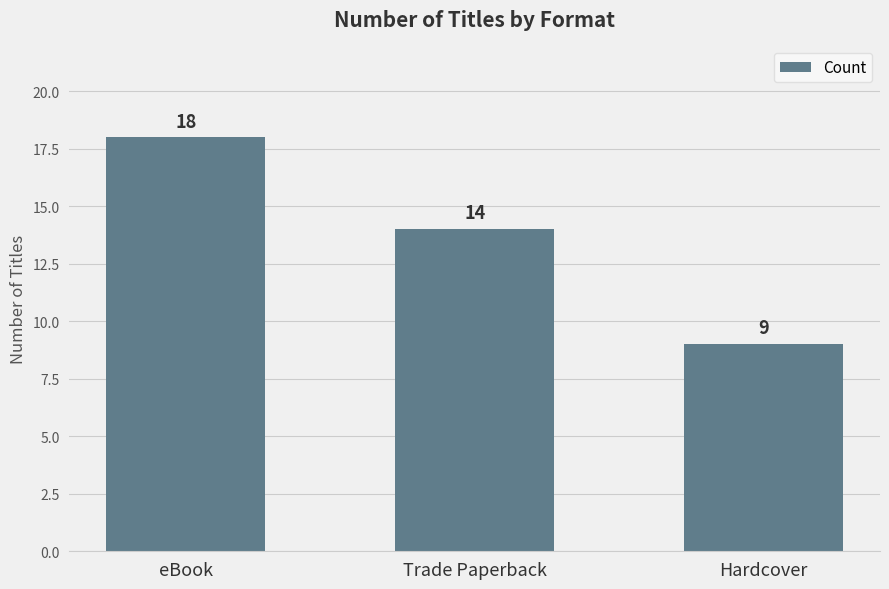

Which label corresponds to the largest value in the chart?

eBook